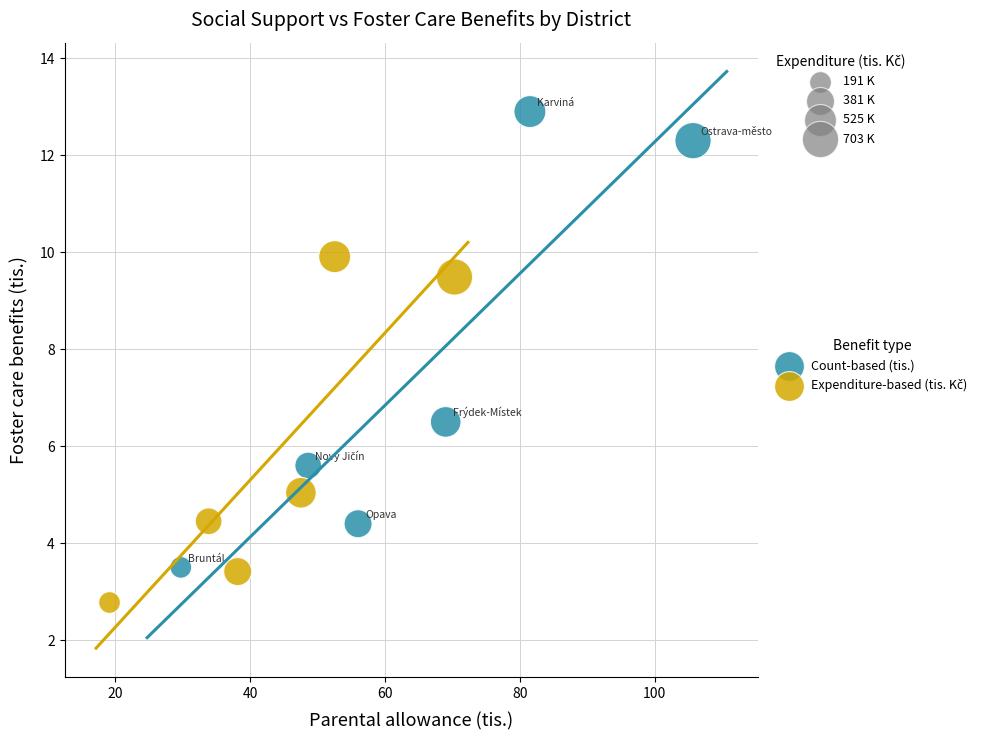

Which series contains the highest Y value?

Count-based (tis.)